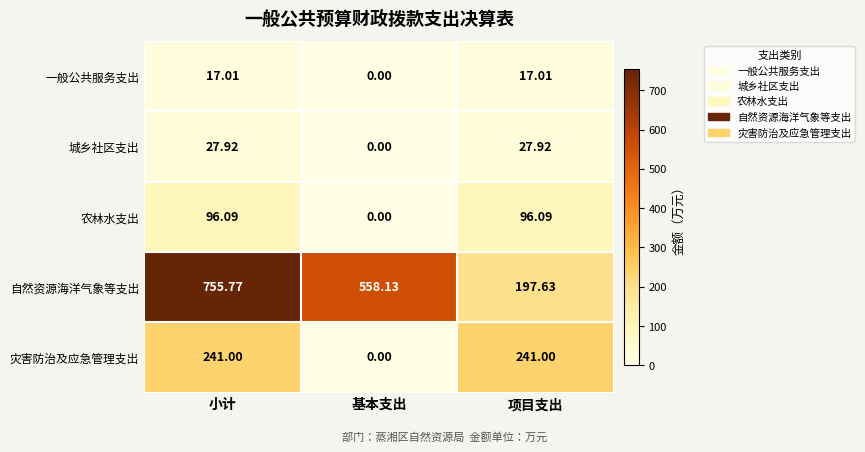

Where is 一般公共服务支出 nearest to the value 8?

基本支出